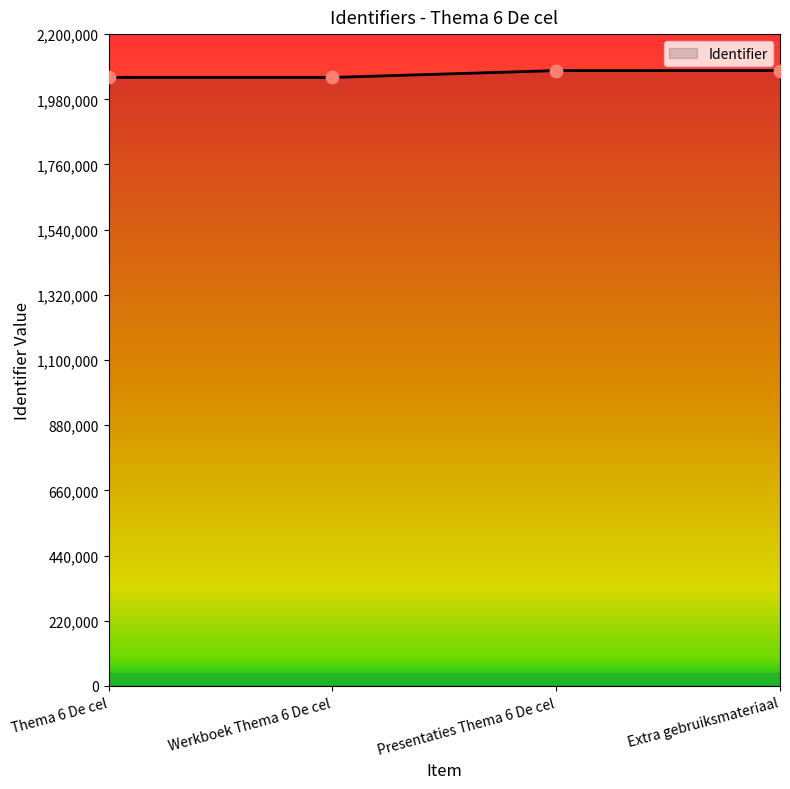

Approximately how many times larger is the value at Werkboek Thema 6 De cel compared to Thema 6 De cel?

1.0